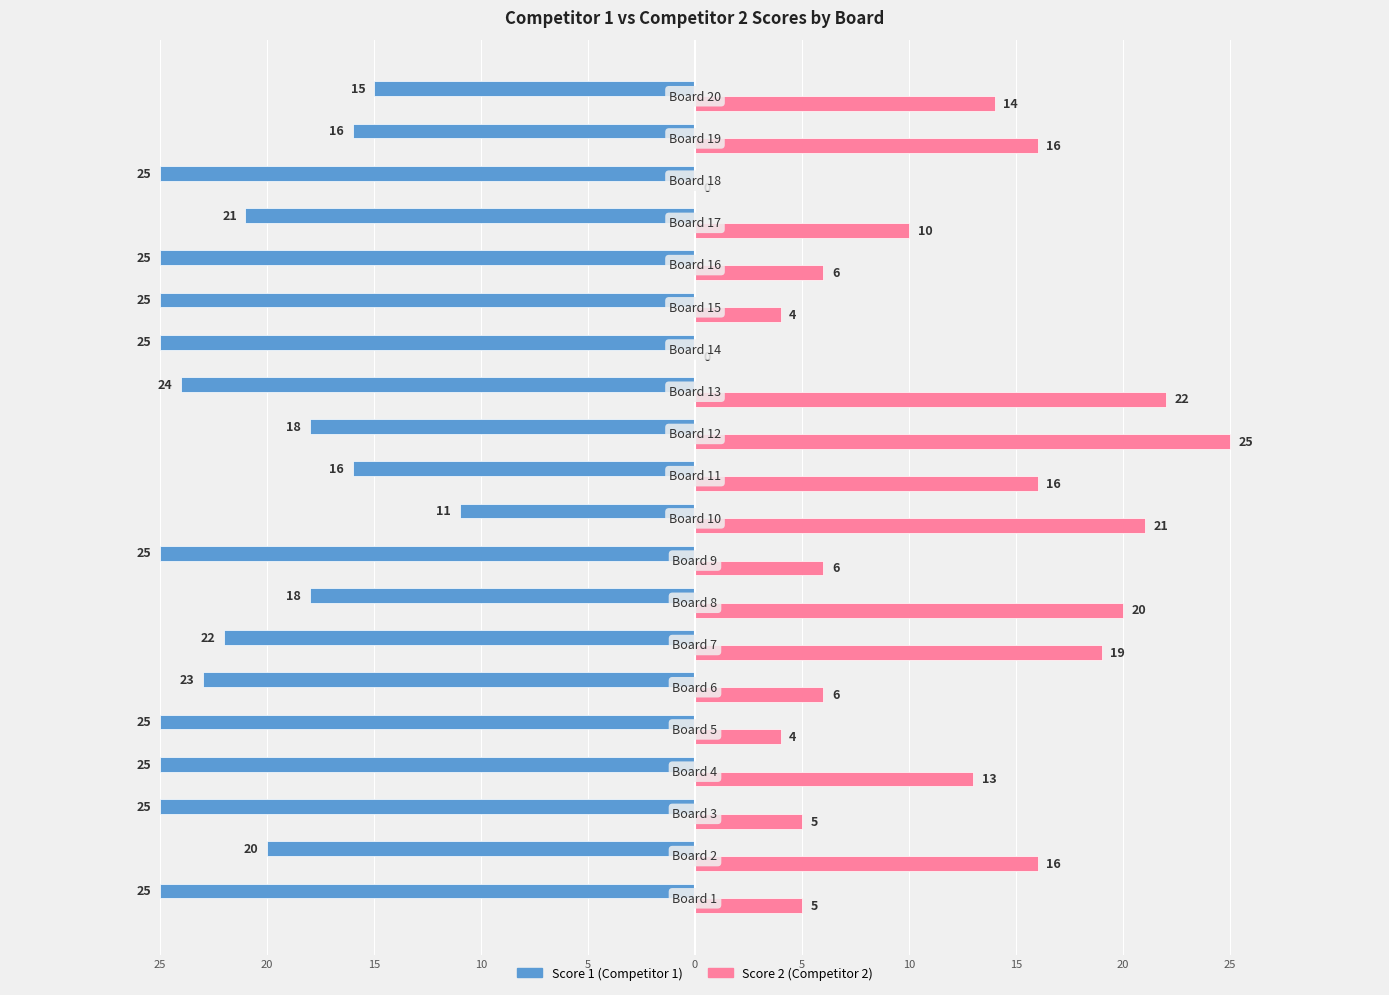

The value of Score 2 at 14 is 2. True or false?

False